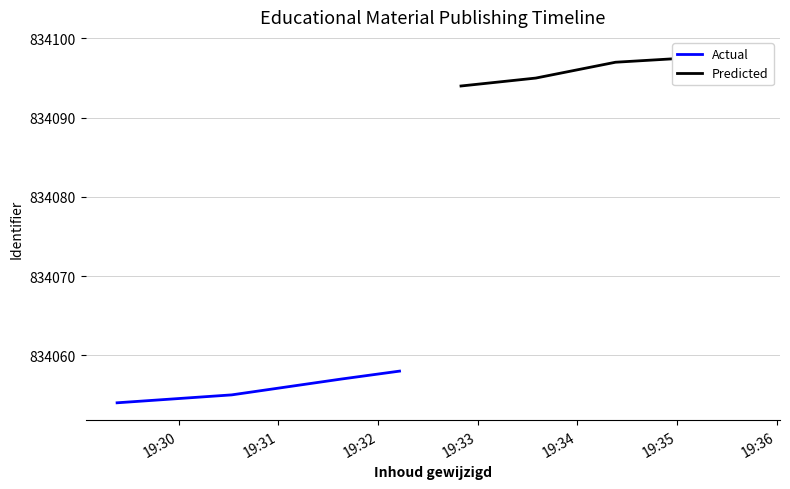

How many lines are shown in the chart?

2